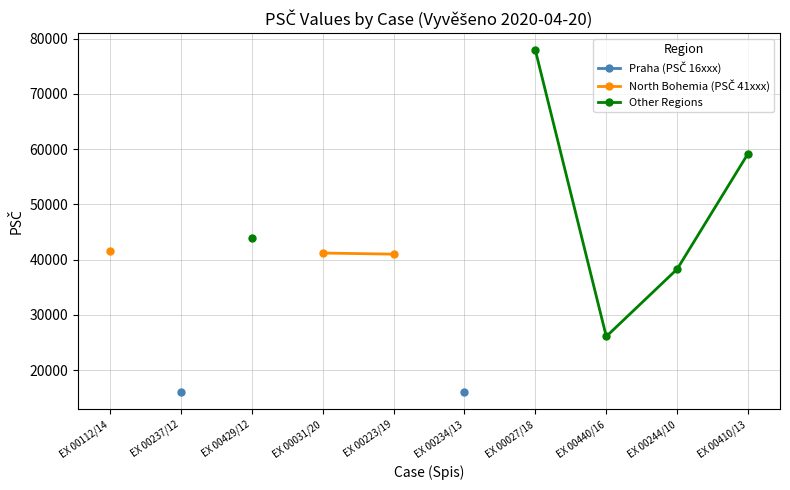

Rank the series at EX 00244/10 from lowest to highest value.

Praha (PSČ 16xxx), North Bohemia (PSČ 41xxx), Other Regions